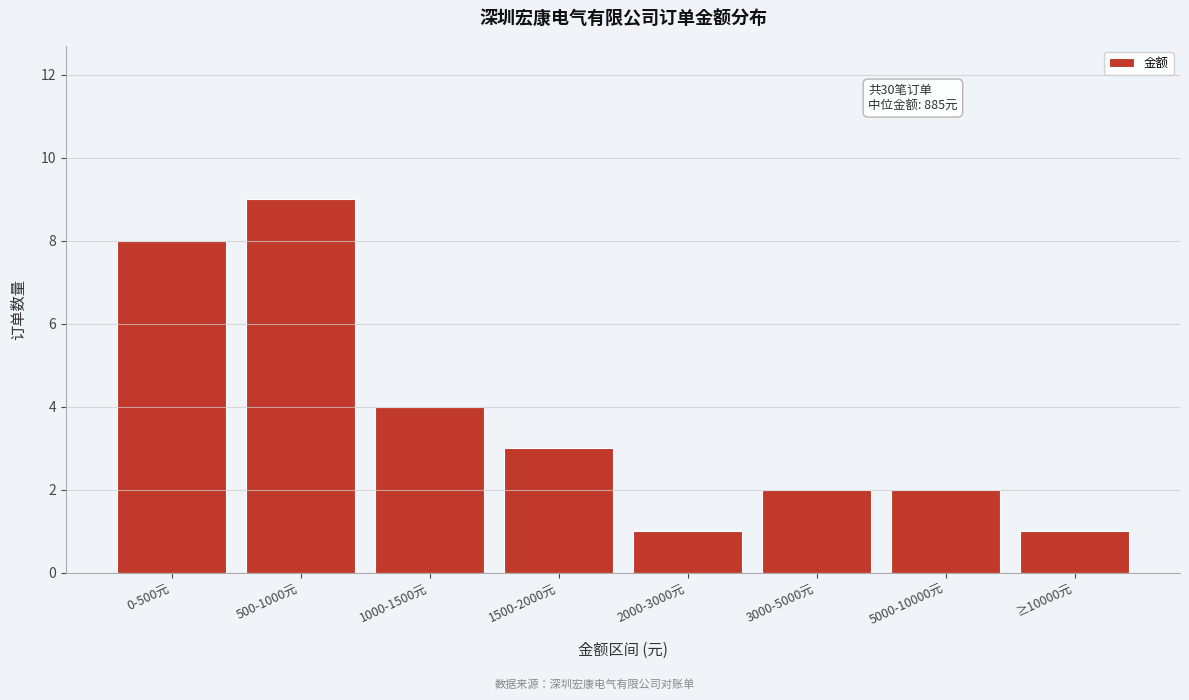

Reading left to right, what are all the values shown in this chart?

0-500元=8	500-1000元=9	1000-1500元=4	1500-2000元=3	2000-3000元=1	3000-5000元=2	5000-10000元=2	≥10000元=1